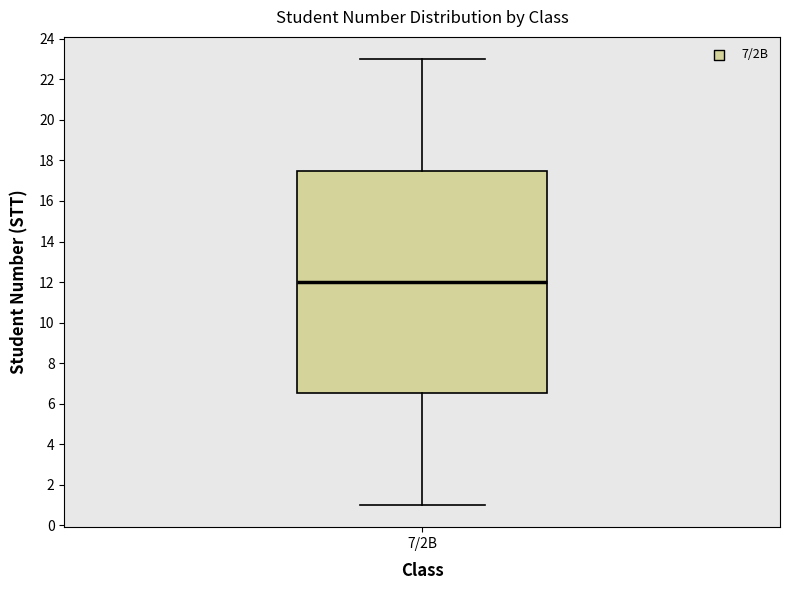

Transcribe this box plot: give where the median line is, the range the box spans, and where the two whiskers end, as read against the y-axis. The values are not printed on the chart, so give them approximately, as read against the axis.

median 12.0, box 6.6 to 17.6, whiskers 1.0 to 23.0